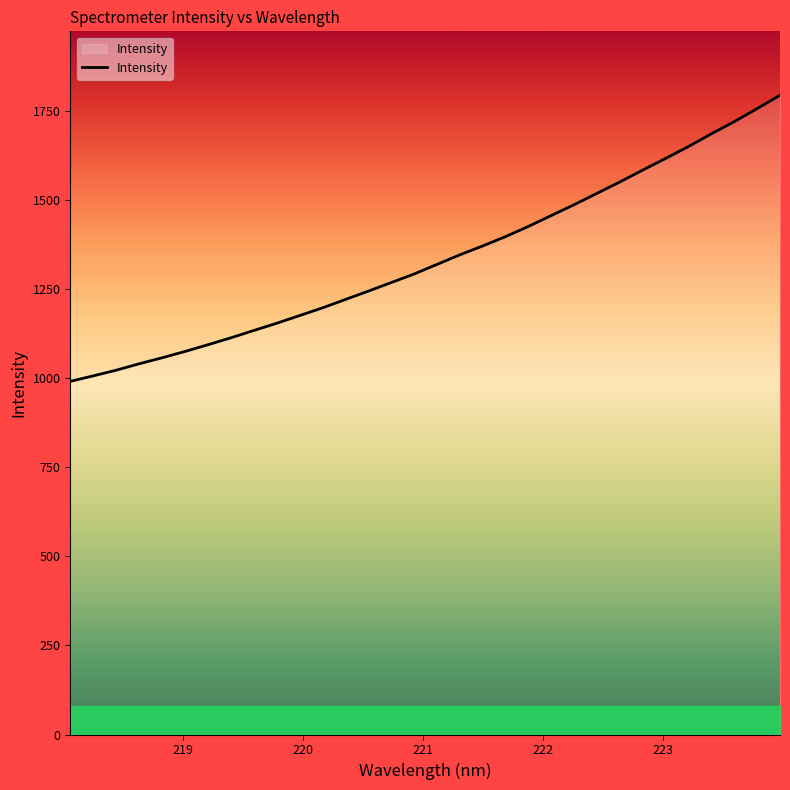

What is the smallest value displayed?

991.2